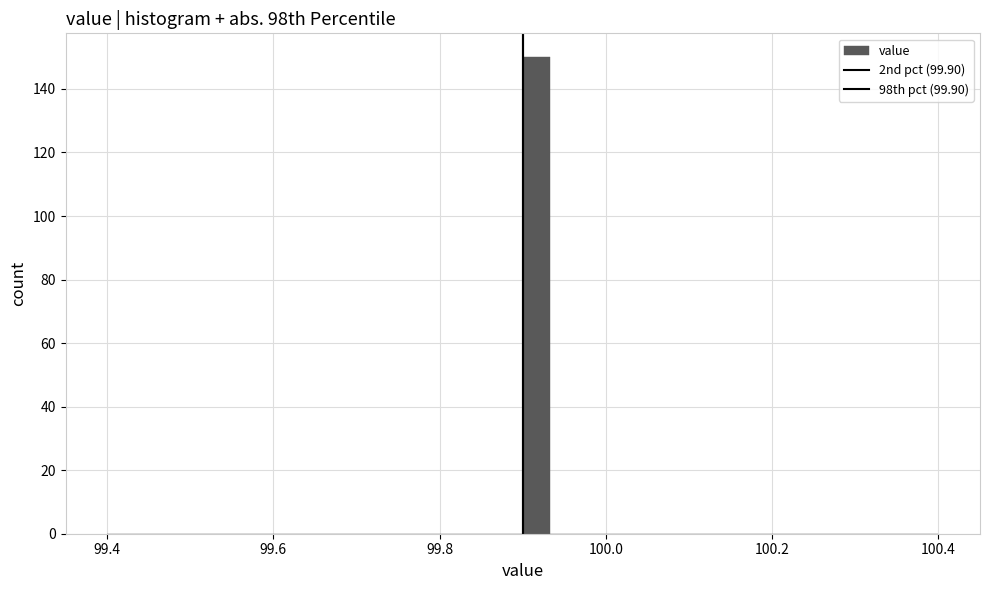

Read against the x-axis, roughly where is the centre of the tallest bar?

99.92